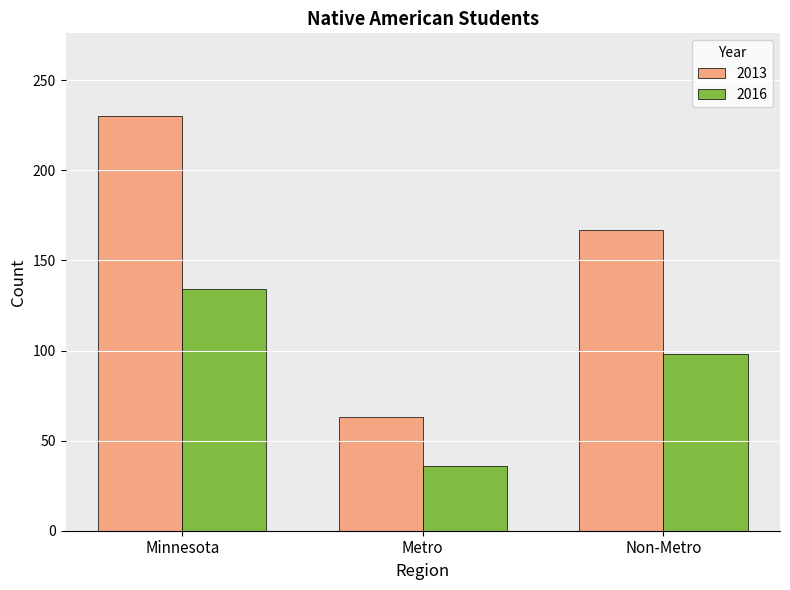

What is the average value of the 2013 series?

153